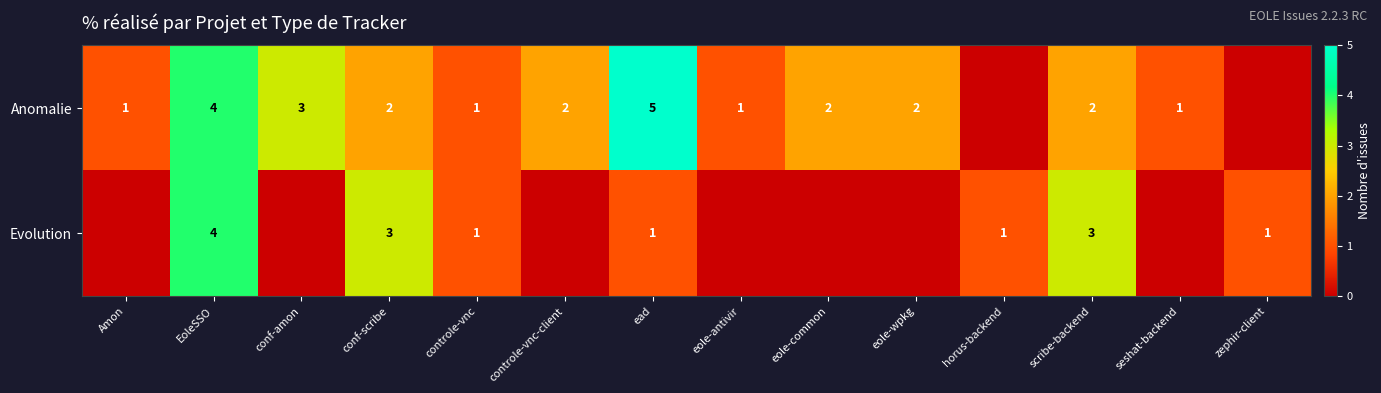

True or false: Anomalie has a value of 1 at controle-vnc-client.

False